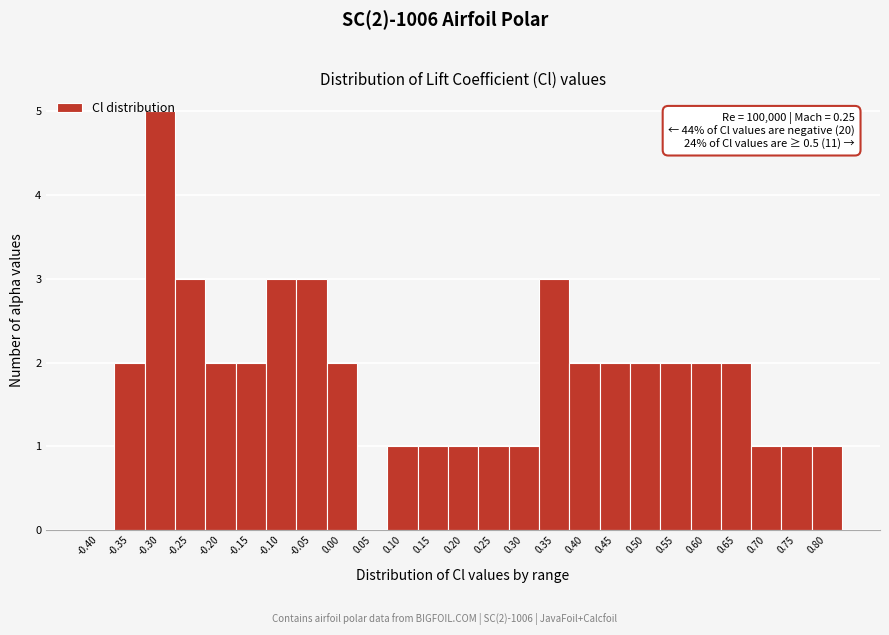

What is the change in value from 0.30 to 0.40?

+1